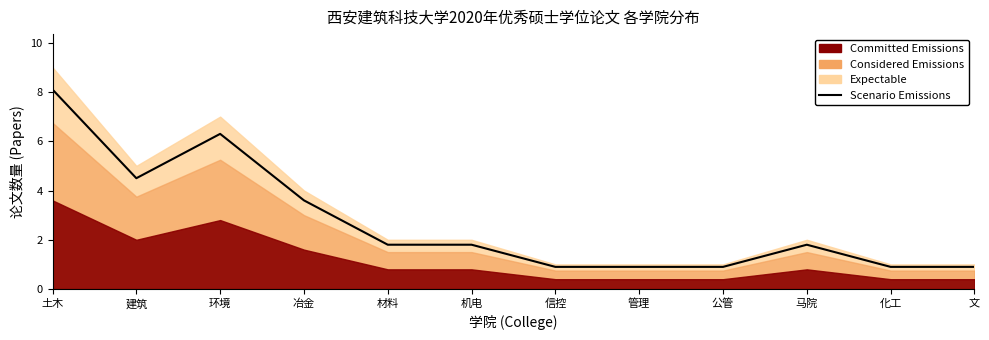

Is it true that the value at 建筑 is 4.5?

True